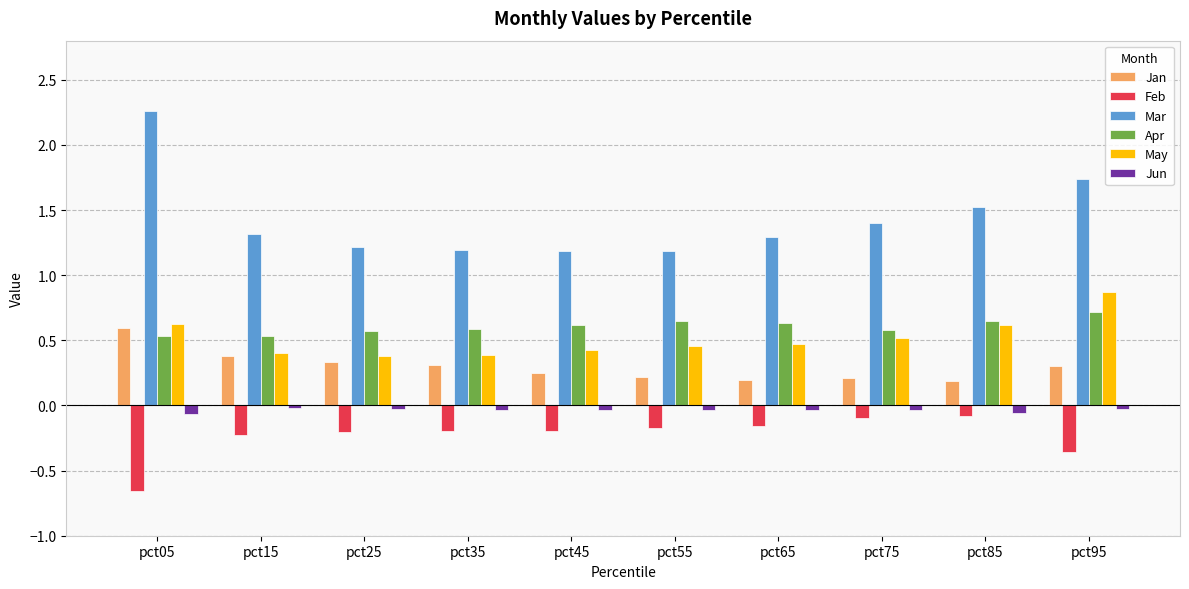

At pct45, list the series in order from largest to smallest.

Mar, Apr, May, Jan, Jun, Feb